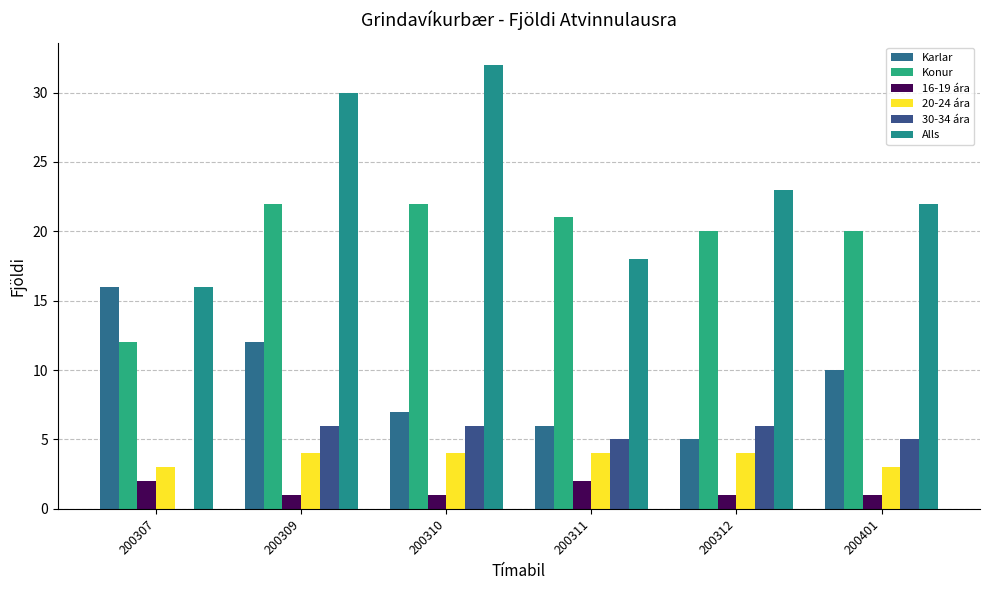

The value of 16-19 ára at 200307 is 3. True or false?

False